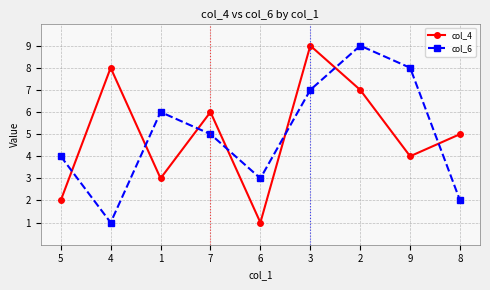

In col_6, how many points are lower than both neighbors (excluding endpoints)?

2